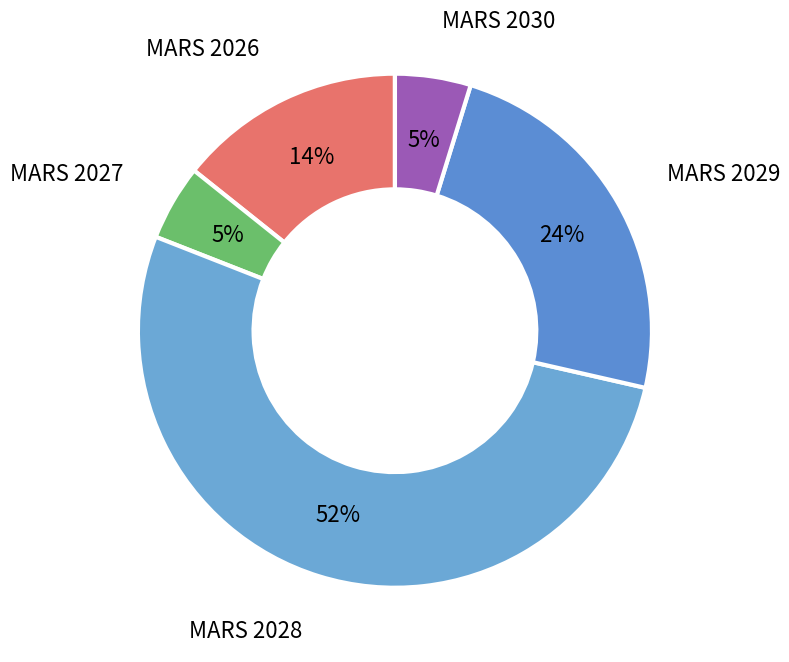

Rank the categories by value from lowest to highest.

MARS 2027, MARS 2030, MARS 2026, MARS 2029, MARS 2028